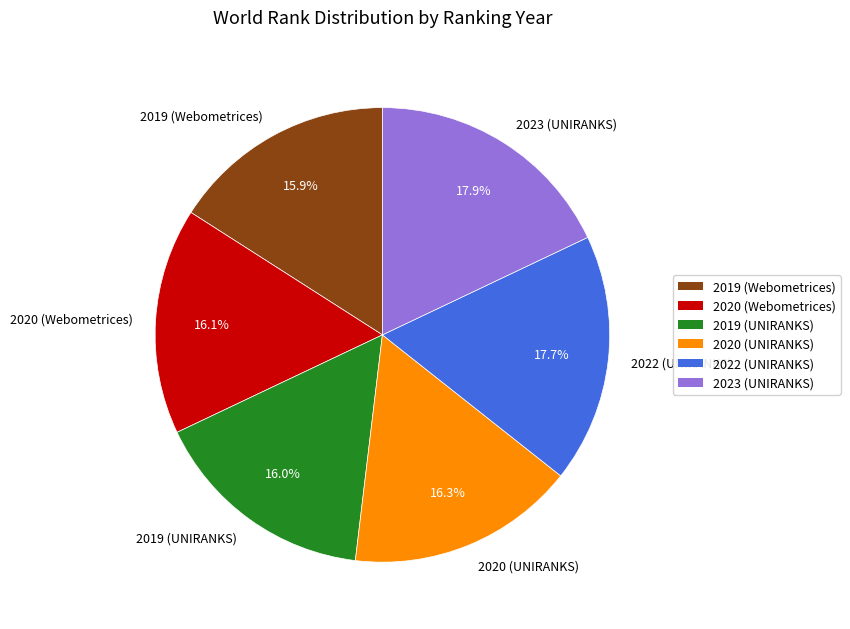

What percentage is NOT represented by 2020 (Webometrices)?

83.9%